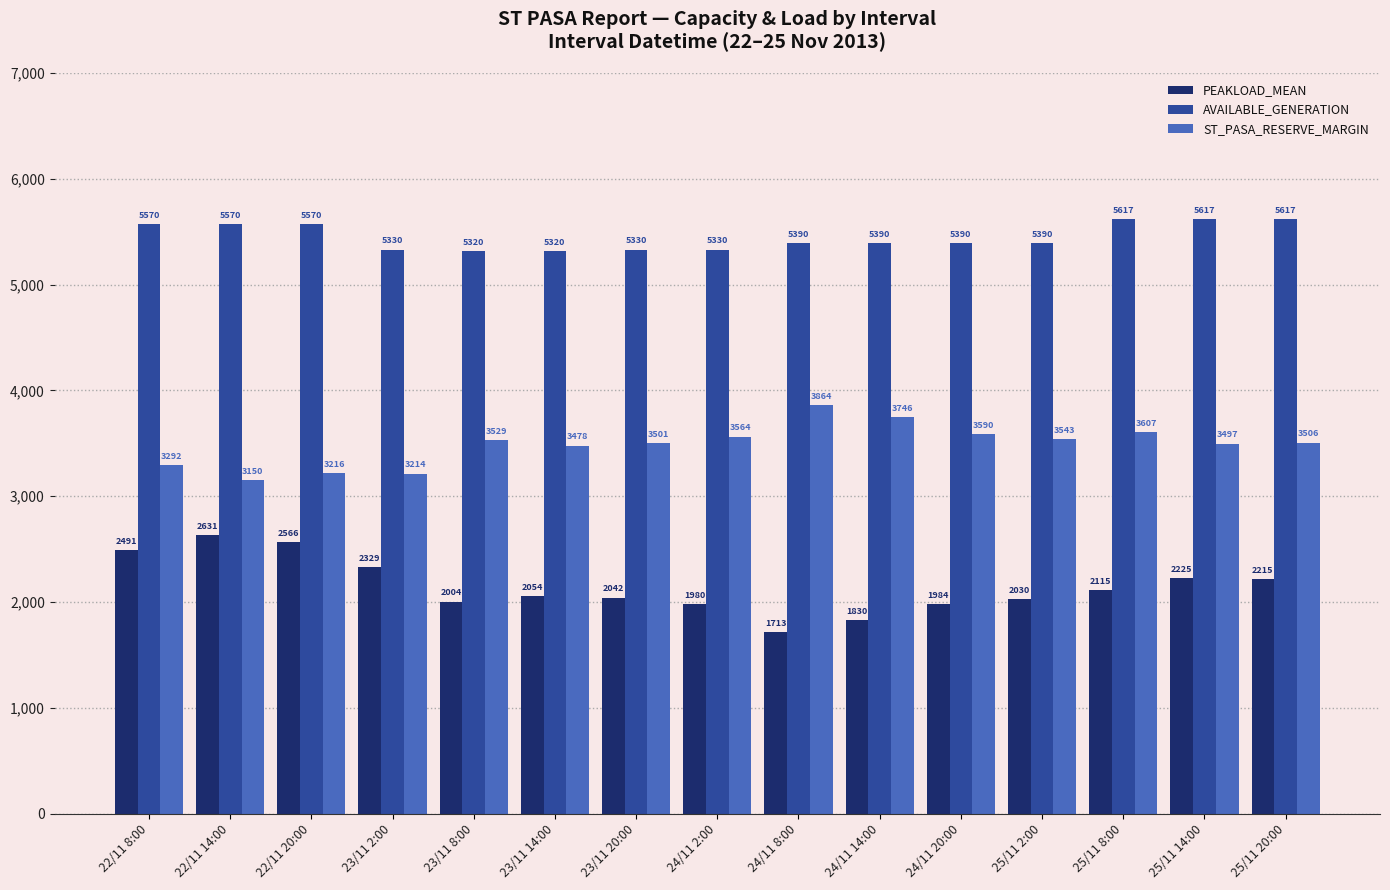

True or false: ST_PASA_RESERVE_MARGIN has a value of 3564 at 24/11 2:00.

True